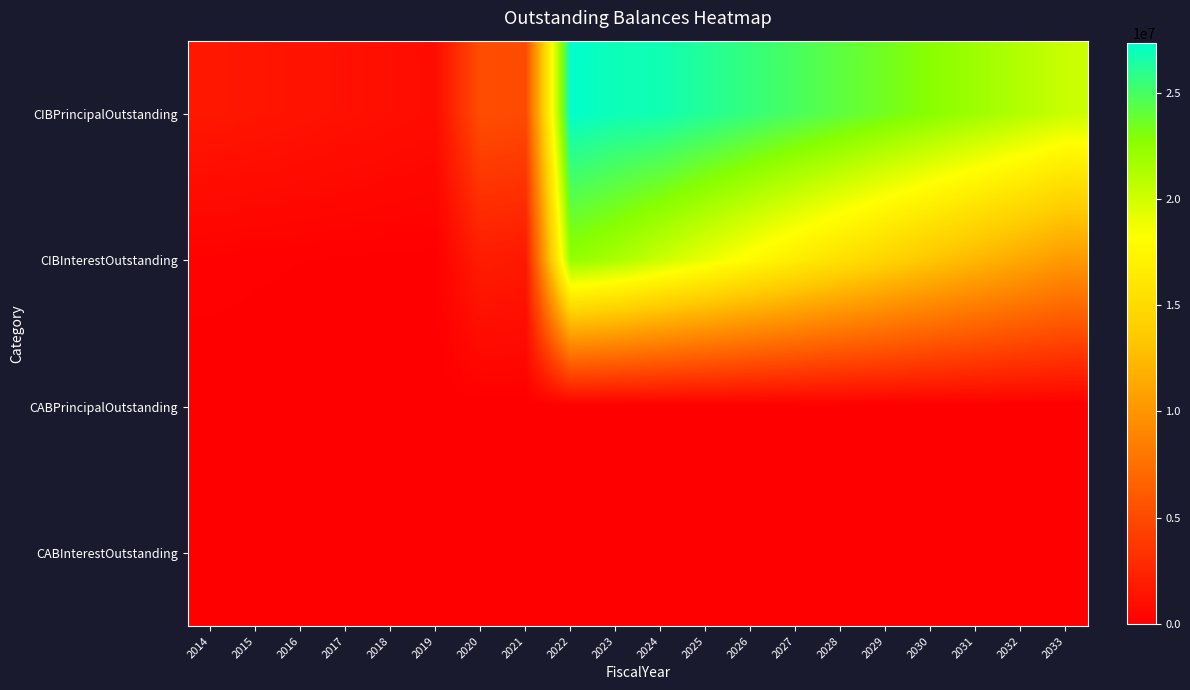

At how many categories does at least one series exceed 9495536?

12